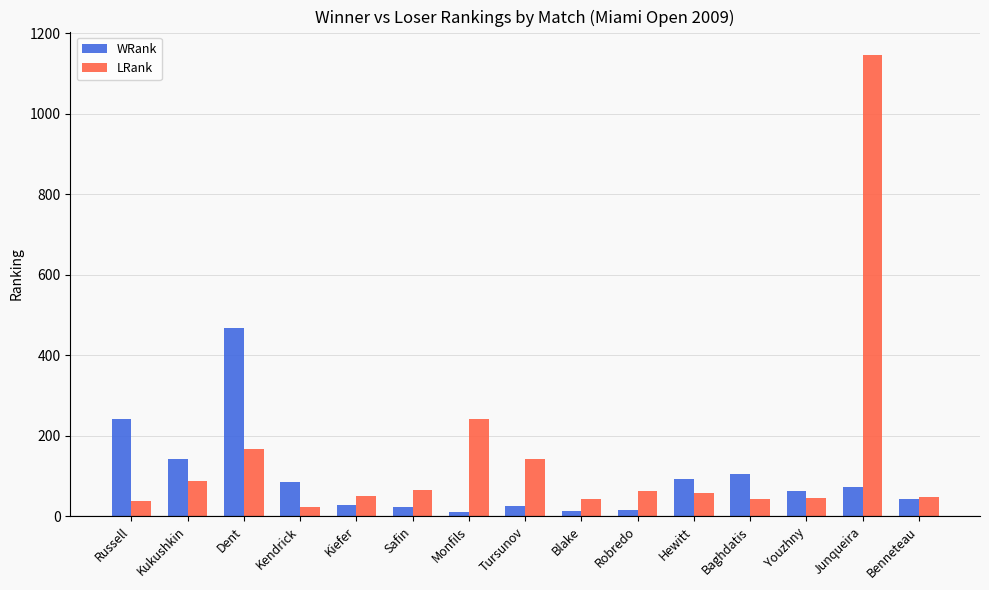

Where is LRank nearest to the value 585?

Monfils